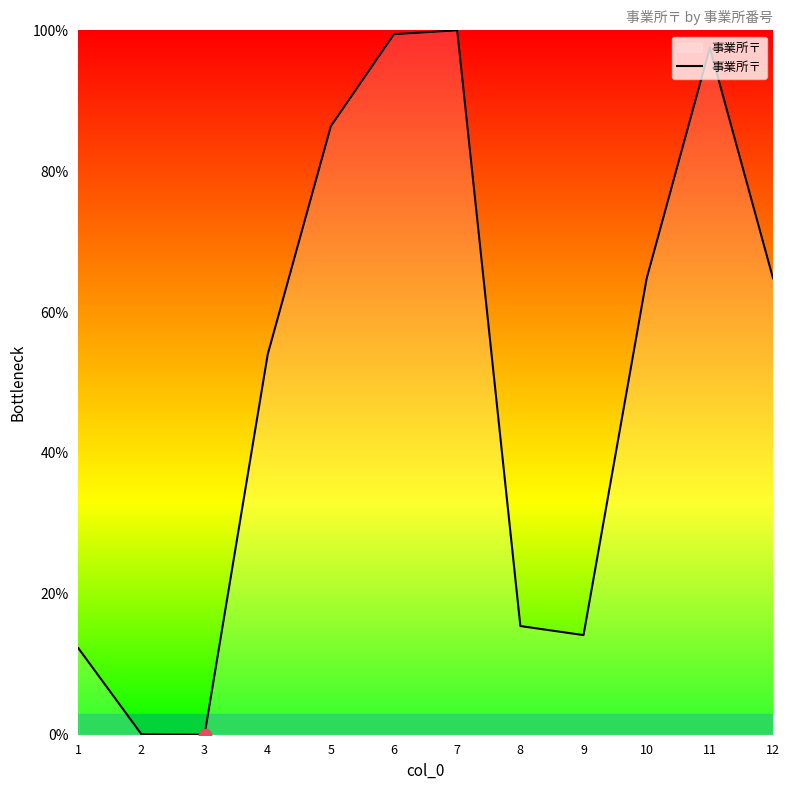

What is the change in value from 2 to 3?

-0.1